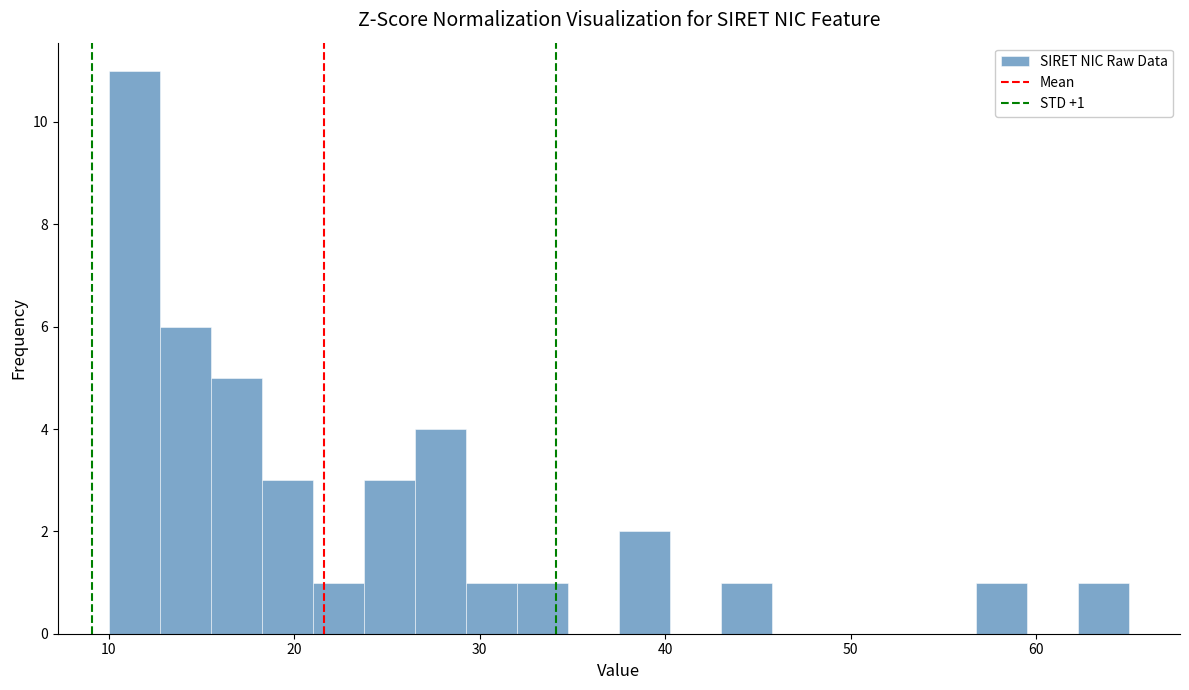

Around what value on the x-axis is the tallest bar? Give the approximate position of its centre, as read against the axis.

11